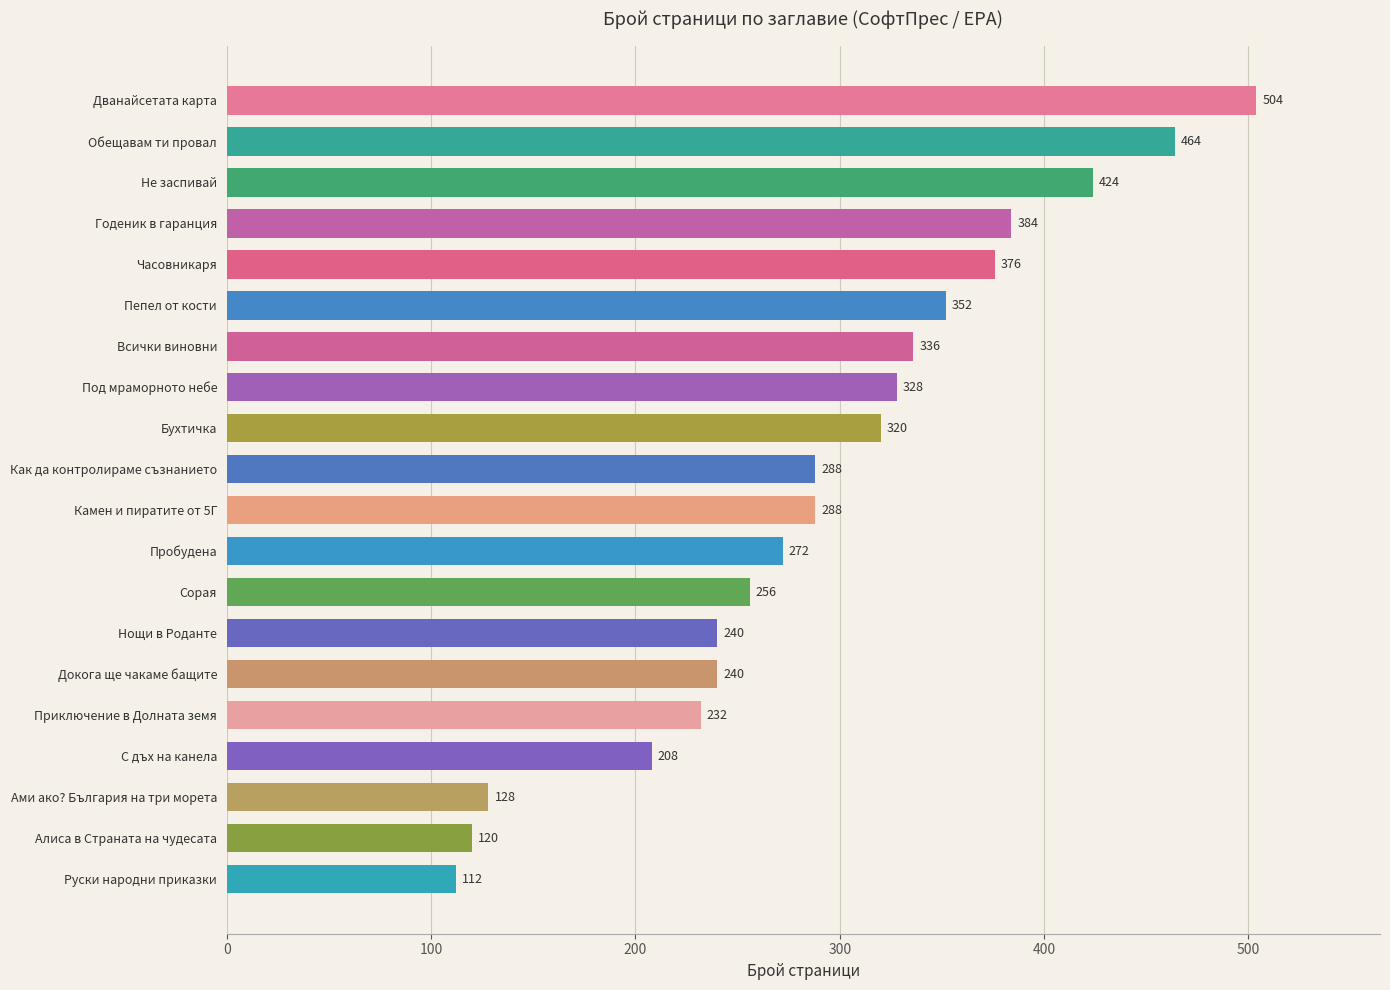

What is the ratio of the value at Пепел от кости to the value at Как да контролираме съзнанието?

1.2